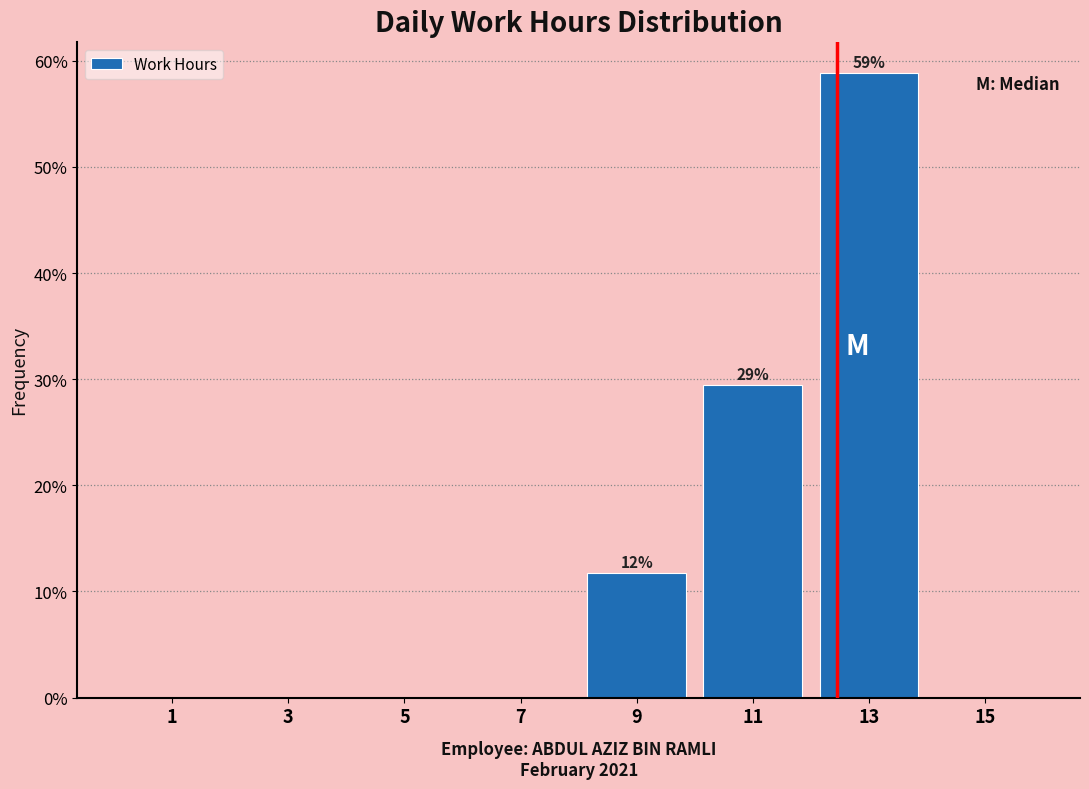

Over which range of the x-axis is the bar tallest?

12 to 14